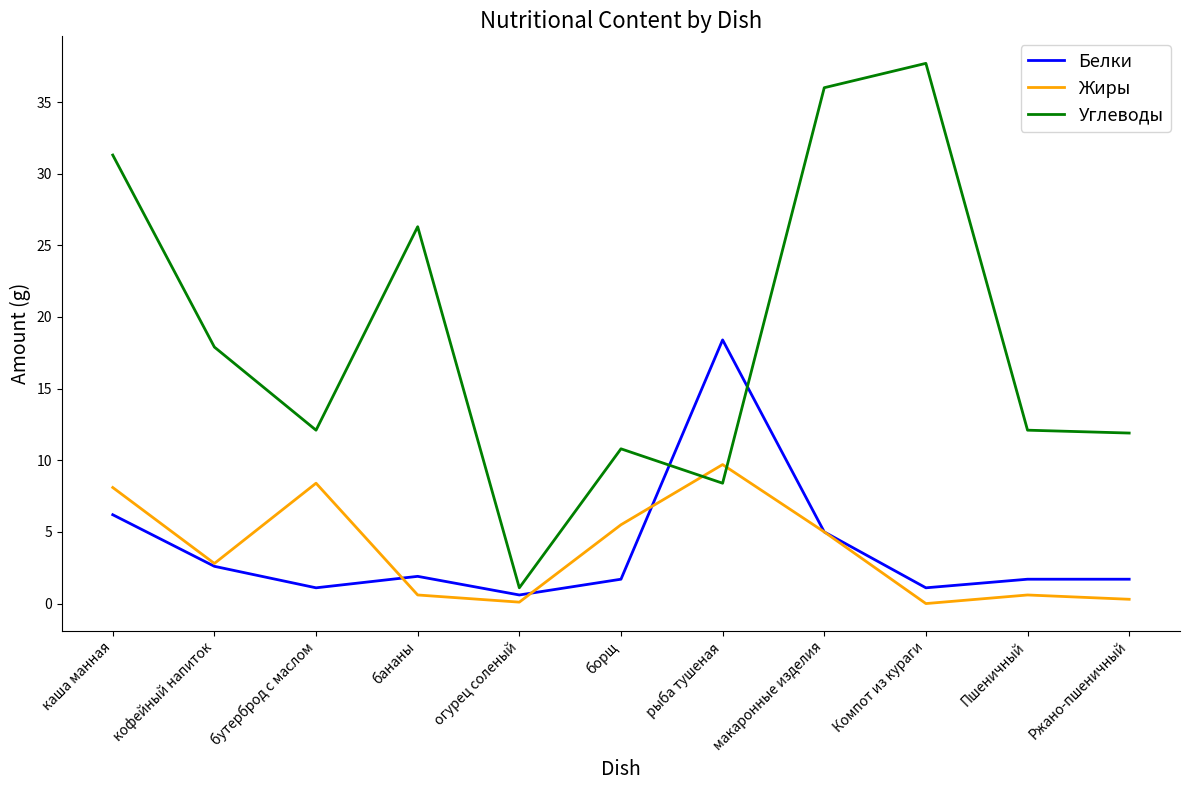

How many lines are shown in the chart?

3